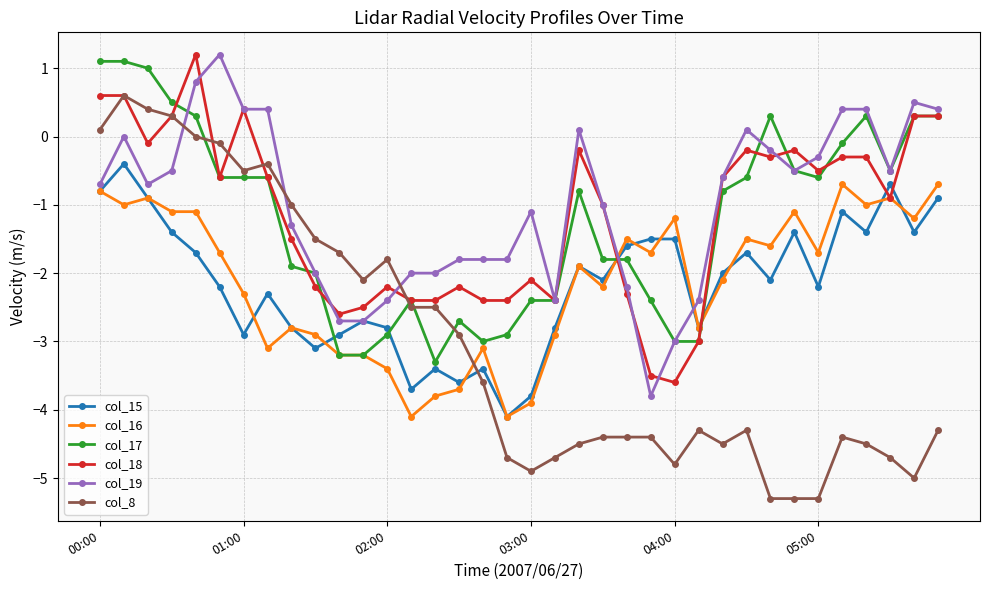

Which series has the largest total across all categories?

col_19